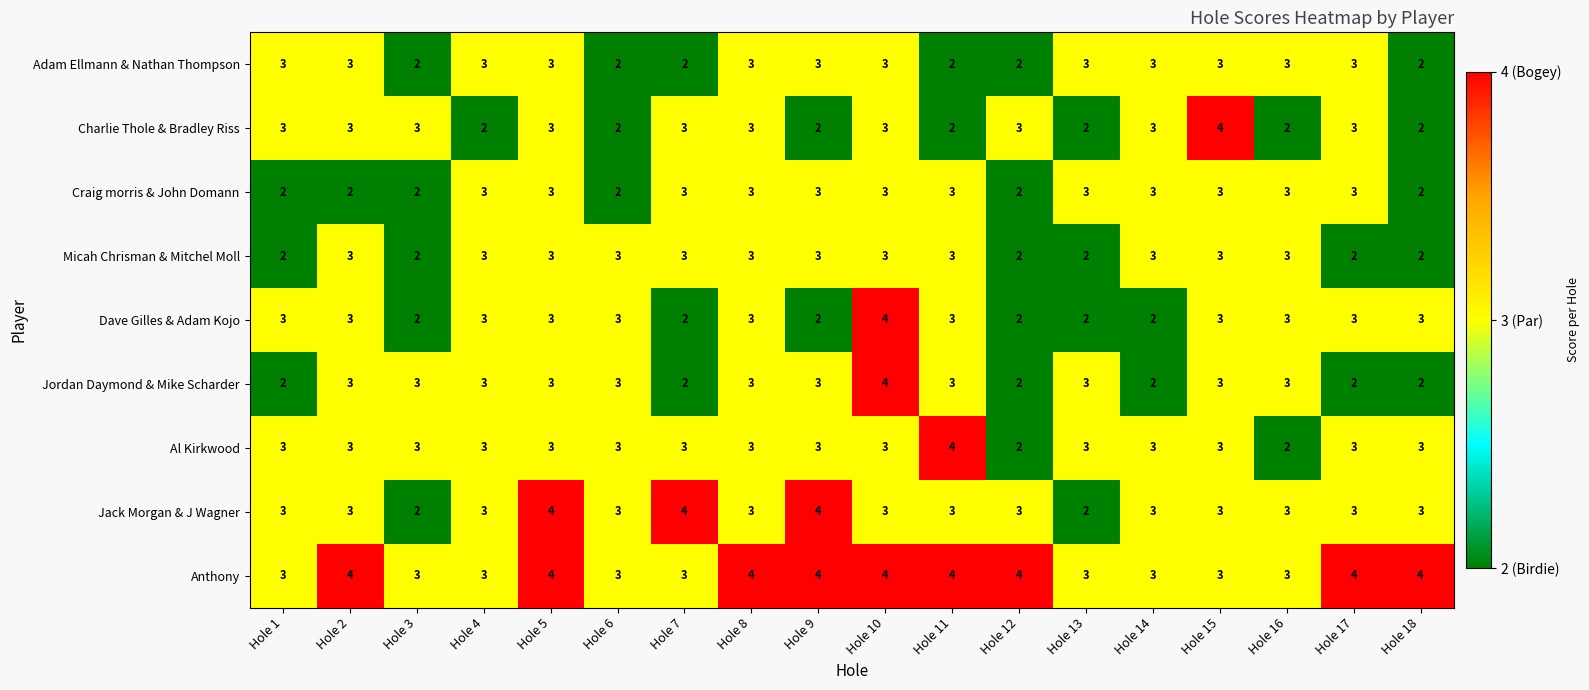

Count the Dave Gilles & Adam Kojo values in the range 2 to 3.

17